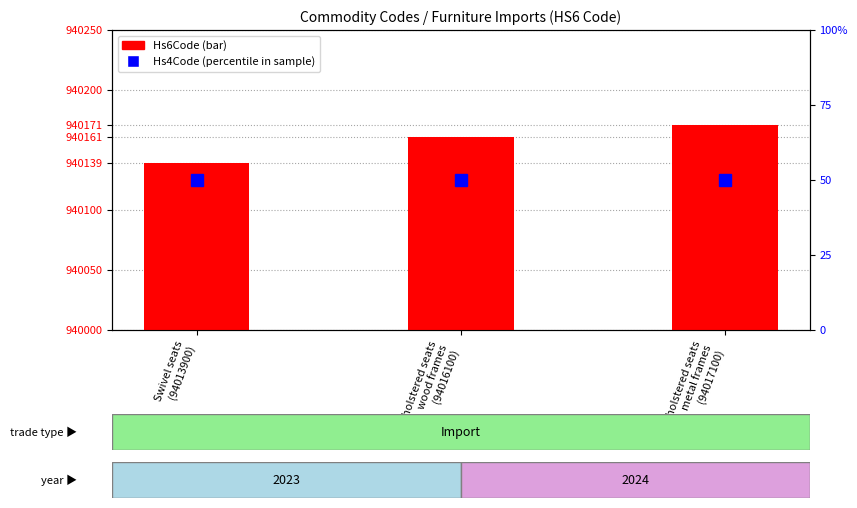

What is the minimum value shown in the chart?

50